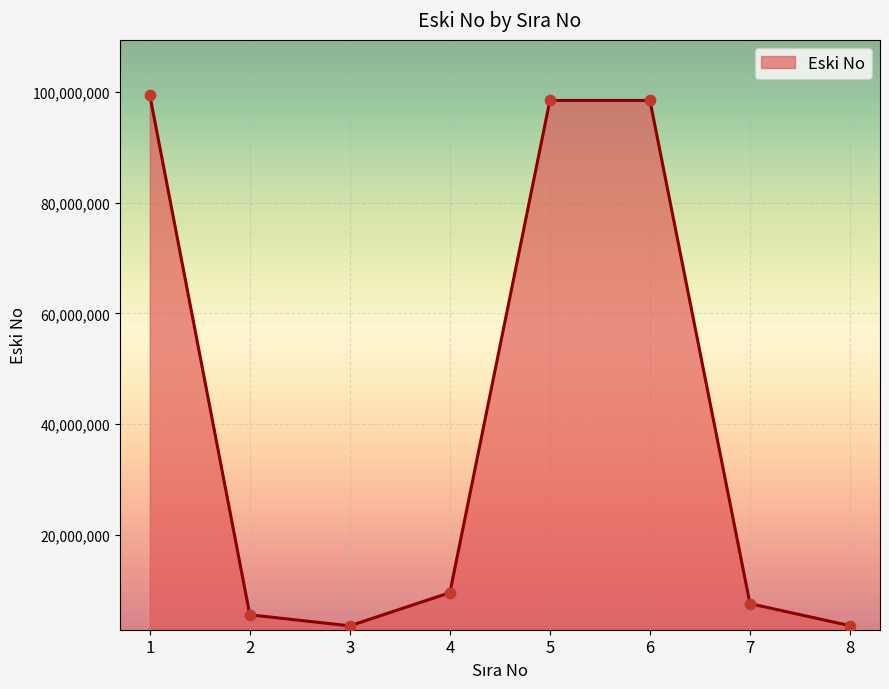

What is the change in value from 4 to 5?

+88995002